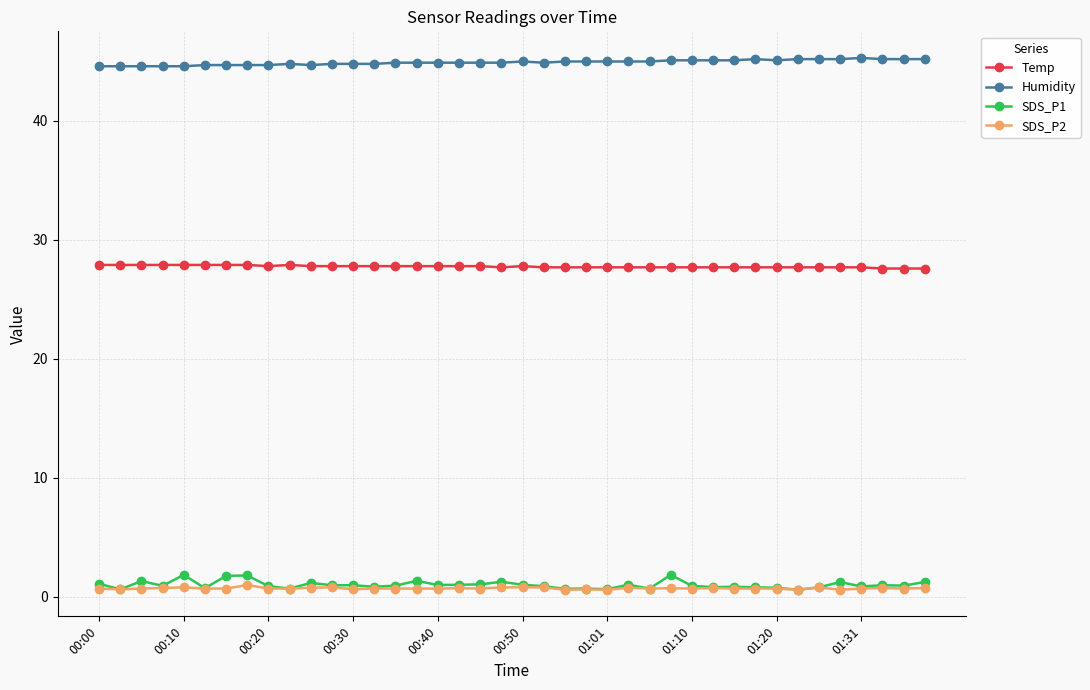

What is the average value of the Humidity series?

44.9